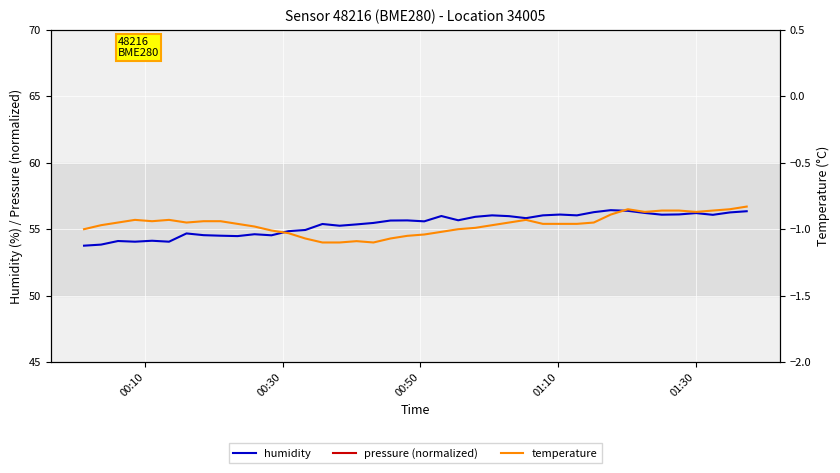

Is this an area chart (filled region under the line)?

No